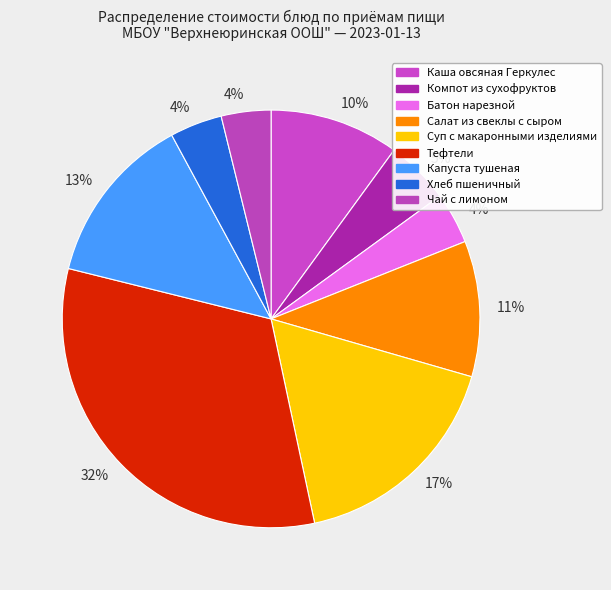

Which category has the smallest portion of the pie?

Чай с лимоном